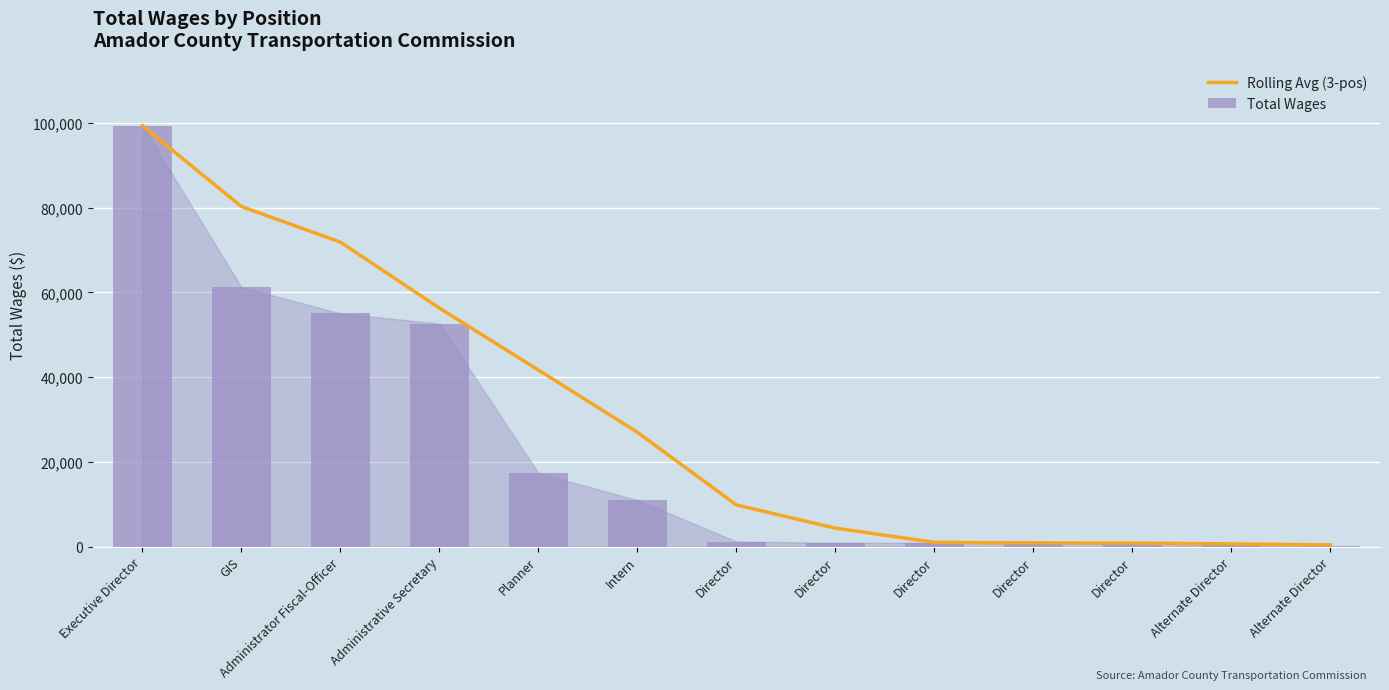

What is the sum of all Rolling Avg (3-pos) values?

394318.5